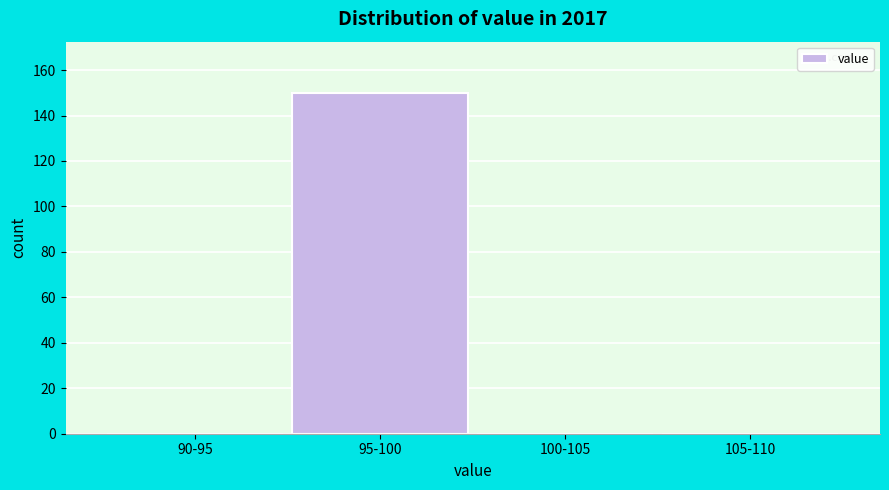

Reading left to right, list all the values displayed in this chart.

90-95=0	95-100=150	100-105=0	105-110=0